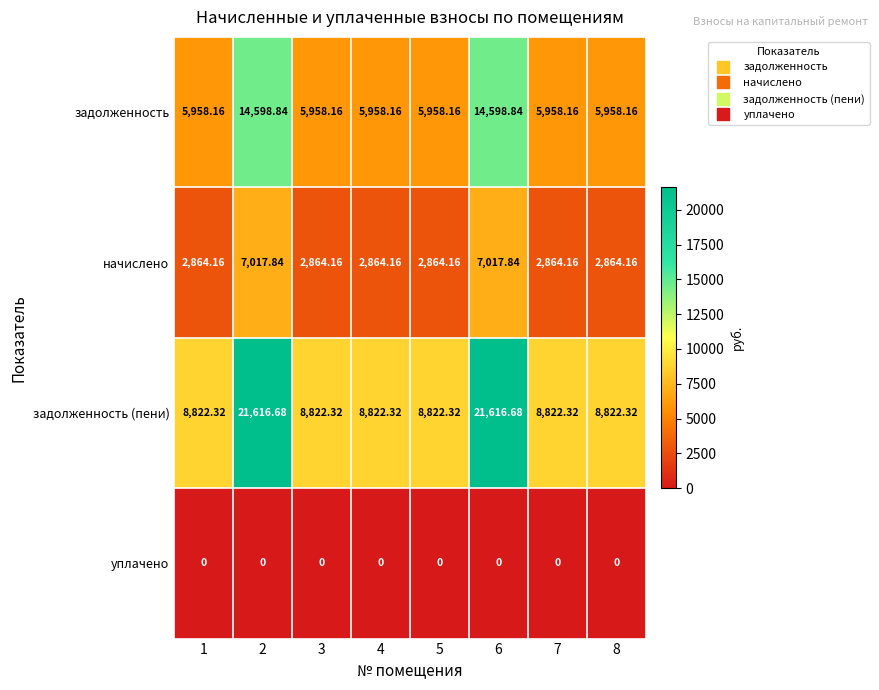

What is the total value across all series at 2?

43233.4